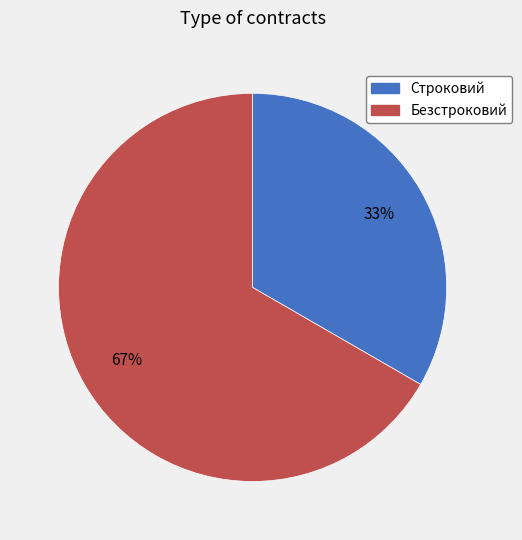

Approximately how many times larger is the value at Безстроковий compared to Строковий?

2.0